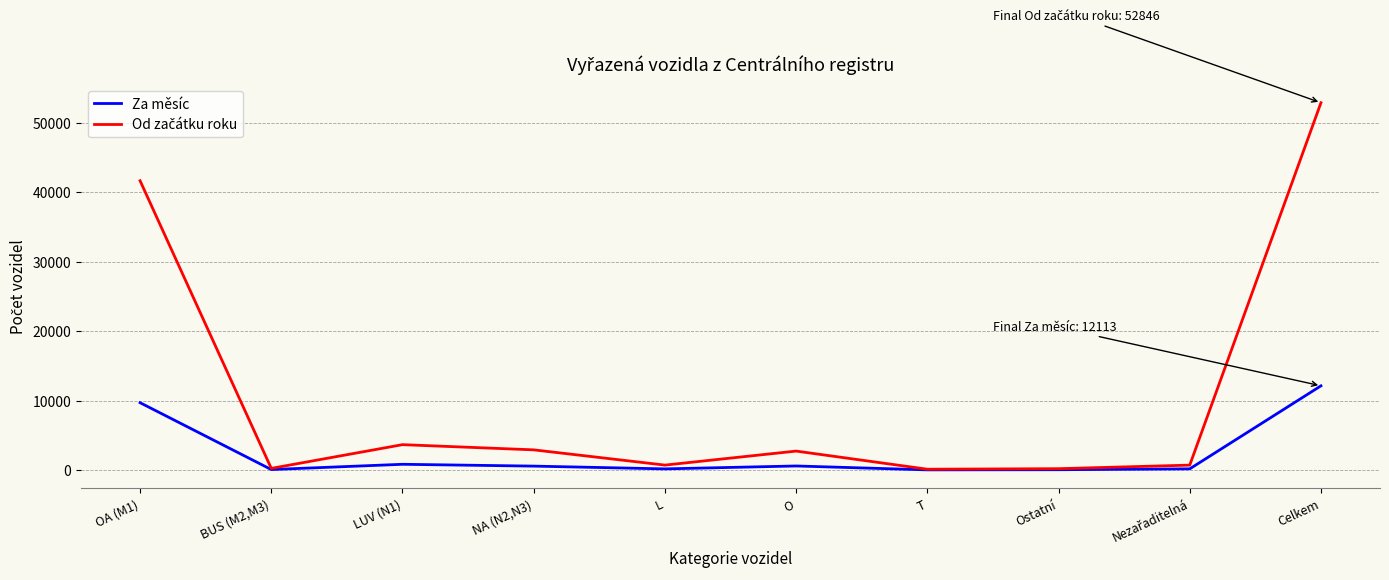

At which label does Za měsíc reach its peak?

Celkem